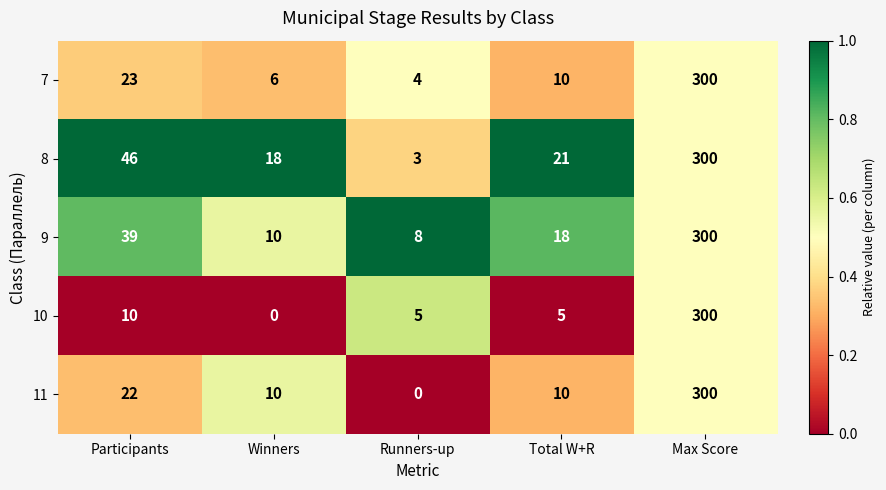

What is the difference between the 8 values at Max Score and Participants?

254